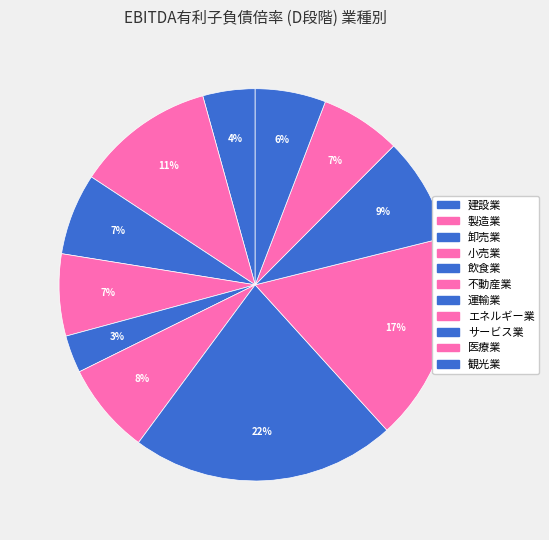

Does 製造業 account for over 50% of the chart?

No